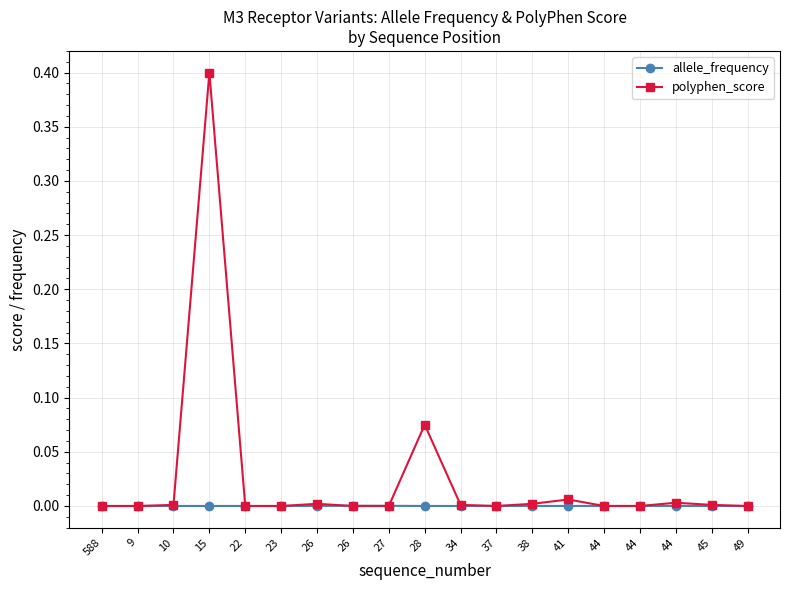

What are all the series names shown in the legend?

allele_frequency, polyphen_score